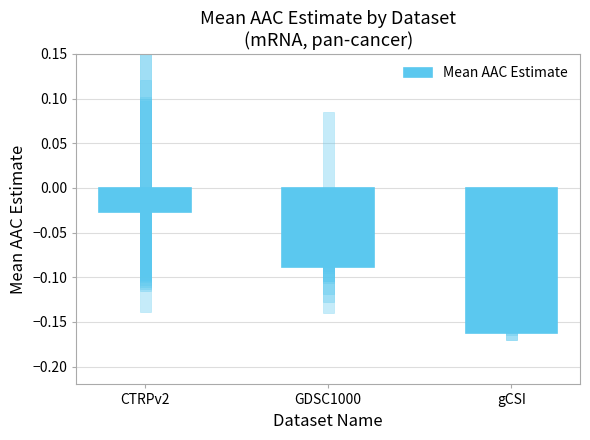

What is the label of the 1st bar from the left?

CTRPv2